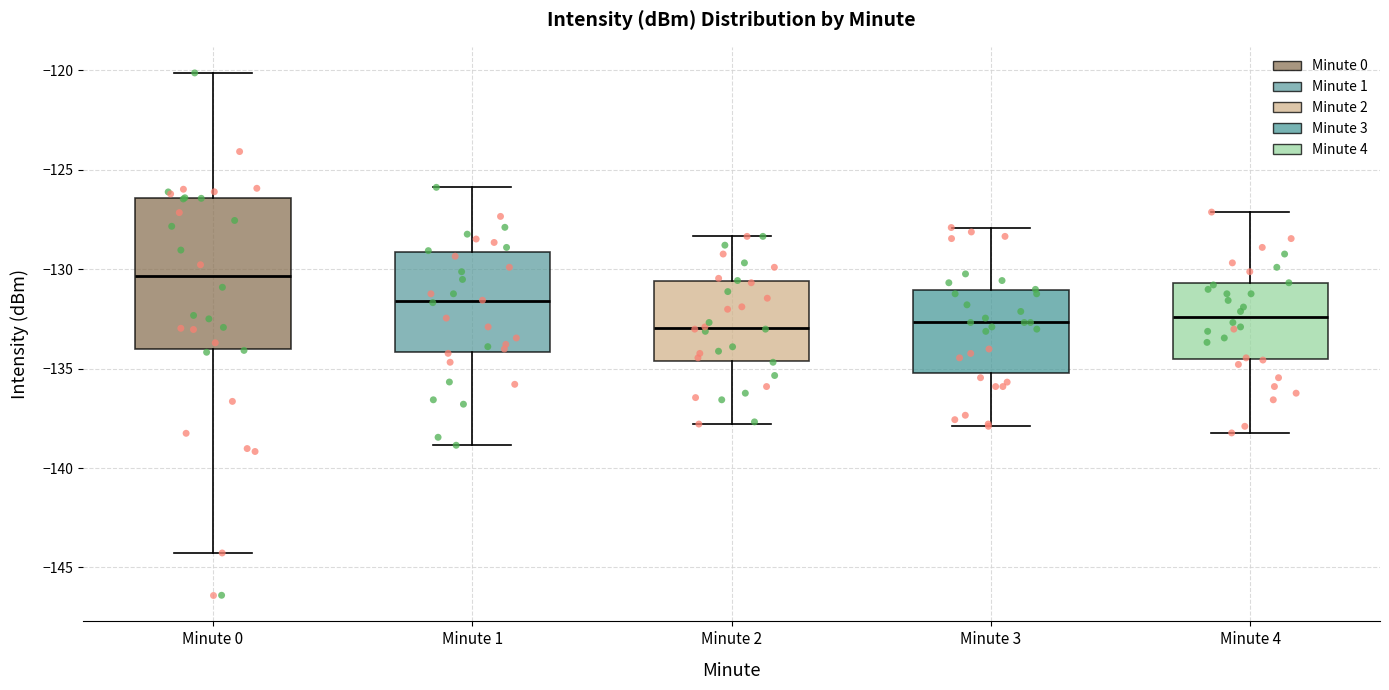

Where does the median line of the box for Minute 0 sit on the y-axis? The values are not printed on the chart, so give them approximately, as read against the axis.

-130.5